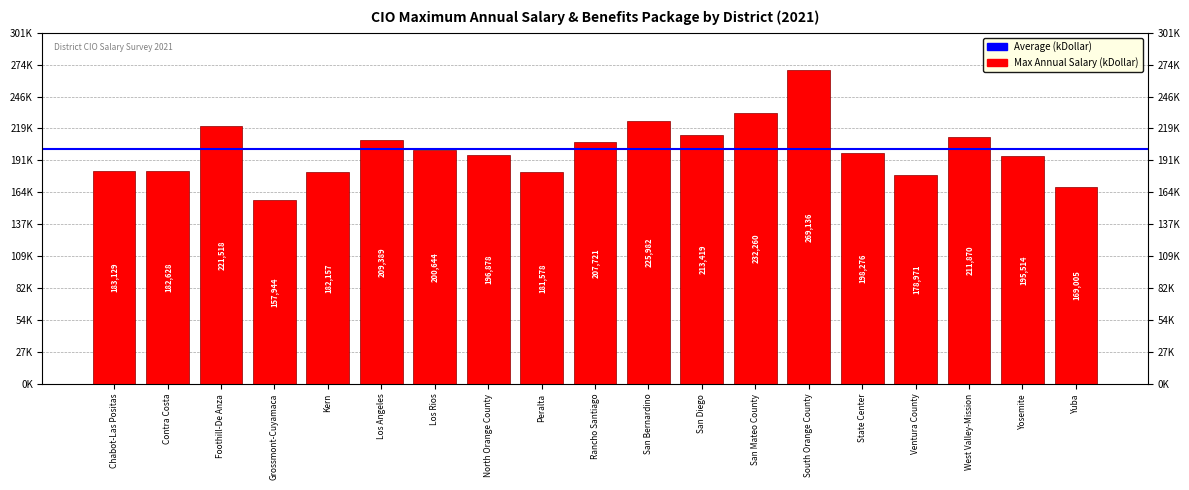

What is the difference between the maximum and minimum values?

111192